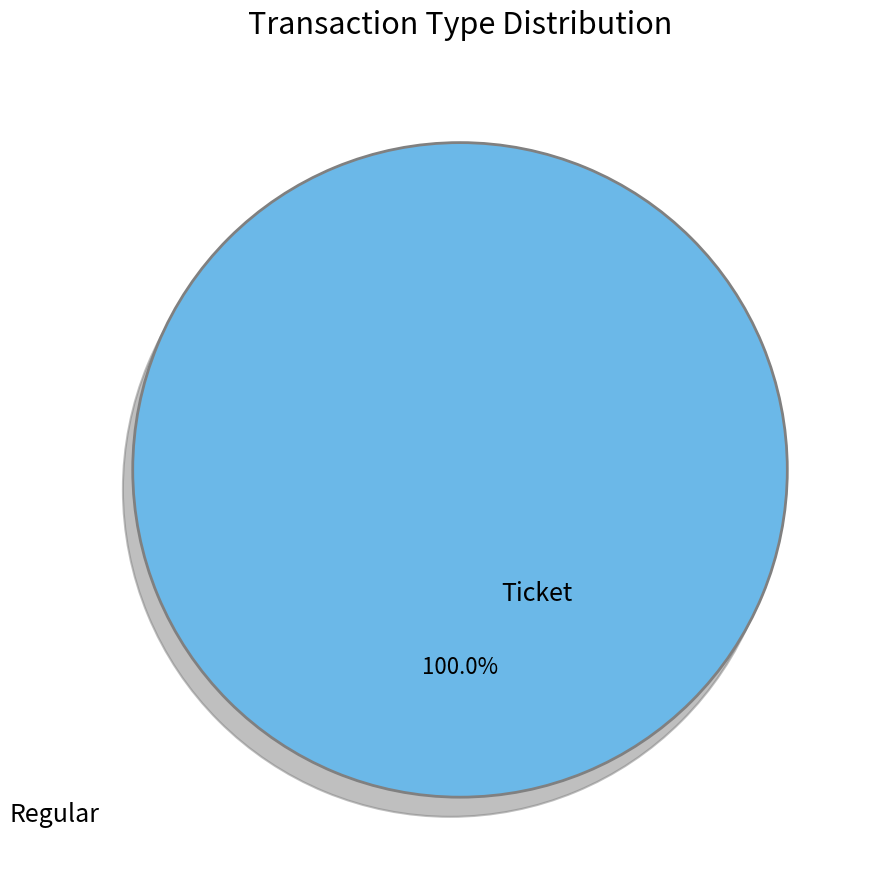

Which category has the smallest portion of the pie?

Ticket